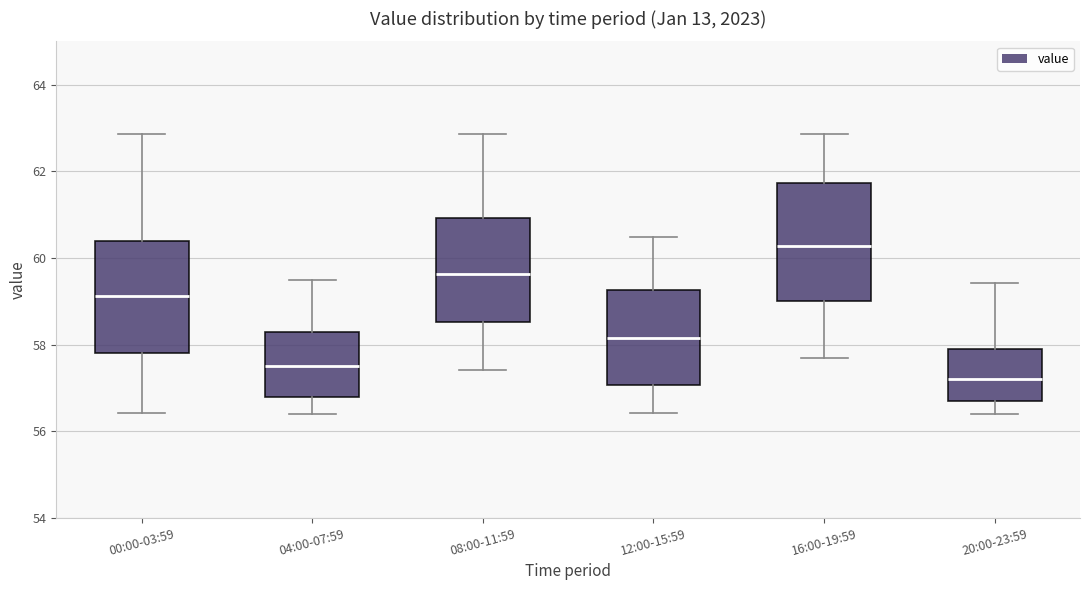

Reading left to right, transcribe this box plot: for each box, give where its median line is, the range the box spans, and where its two whiskers end, as read against the y-axis. The values are not printed on the chart, so give them approximately, as read against the axis.

00:00-03:59: median 59.2, box 57.8 to 60.4, whiskers 56.4 to 62.8
04:00-07:59: median 57.6, box 56.8 to 58.2, whiskers 56.4 to 59.6
08:00-11:59: median 59.6, box 58.6 to 61.0, whiskers 57.4 to 62.8
12:00-15:59: median 58.2, box 57.0 to 59.2, whiskers 56.4 to 60.4
16:00-19:59: median 60.2, box 59.0 to 61.8, whiskers 57.6 to 62.8
20:00-23:59: median 57.2, box 56.8 to 57.8, whiskers 56.4 to 59.4